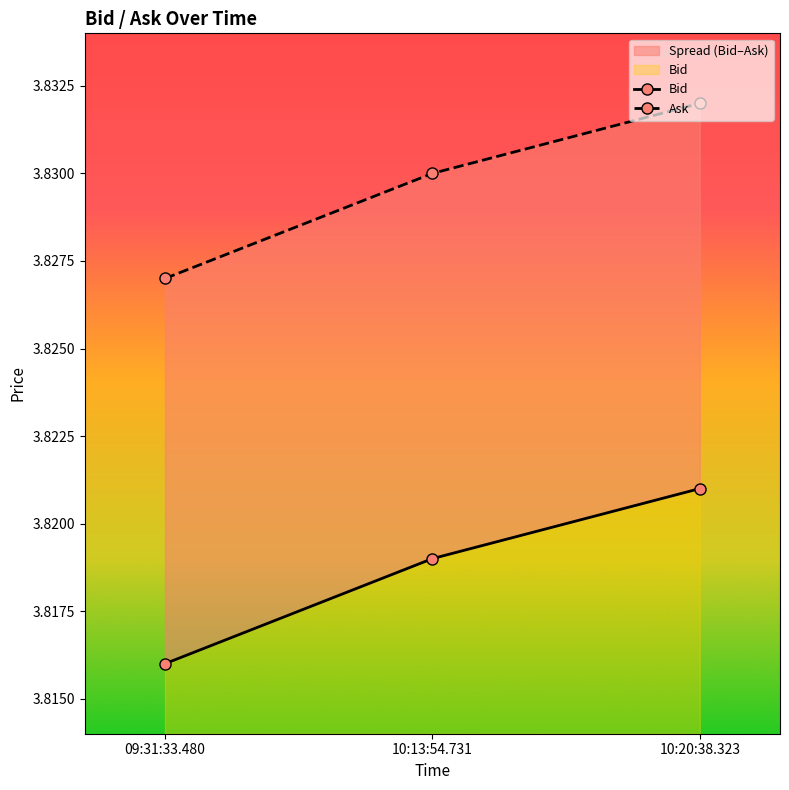

Reading left to right, transcribe all the data shown in this chart.

Bid: 3.8	3.8	3.8
Ask: 3.8	3.8	3.8